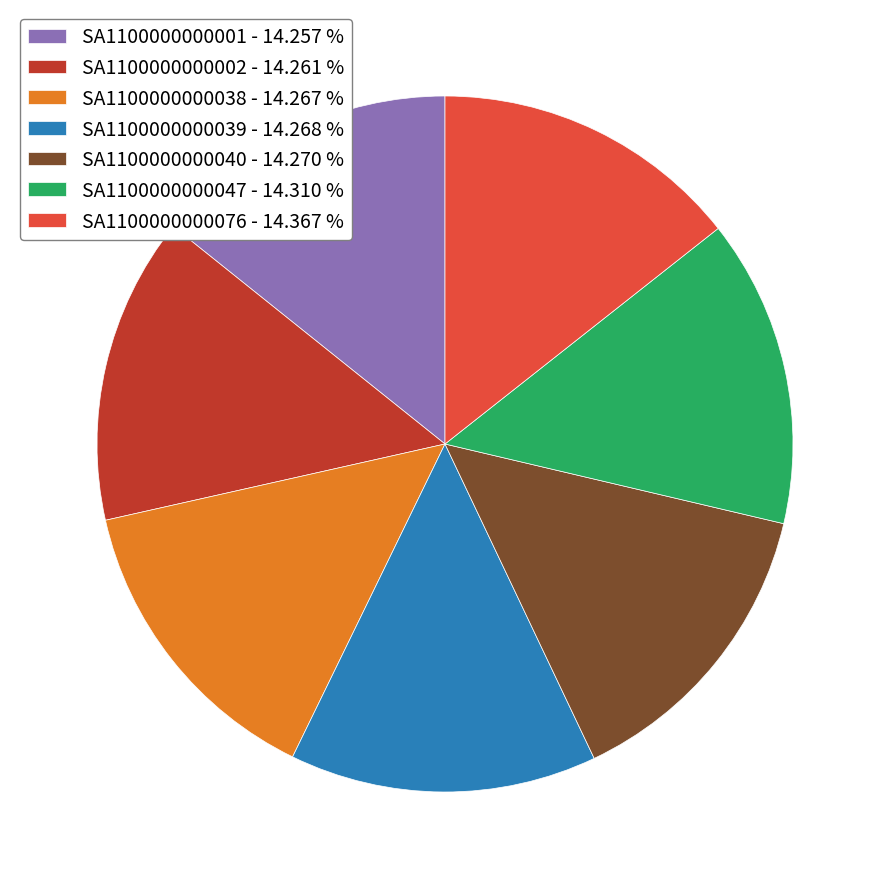

Count the number of slices in the pie.

7